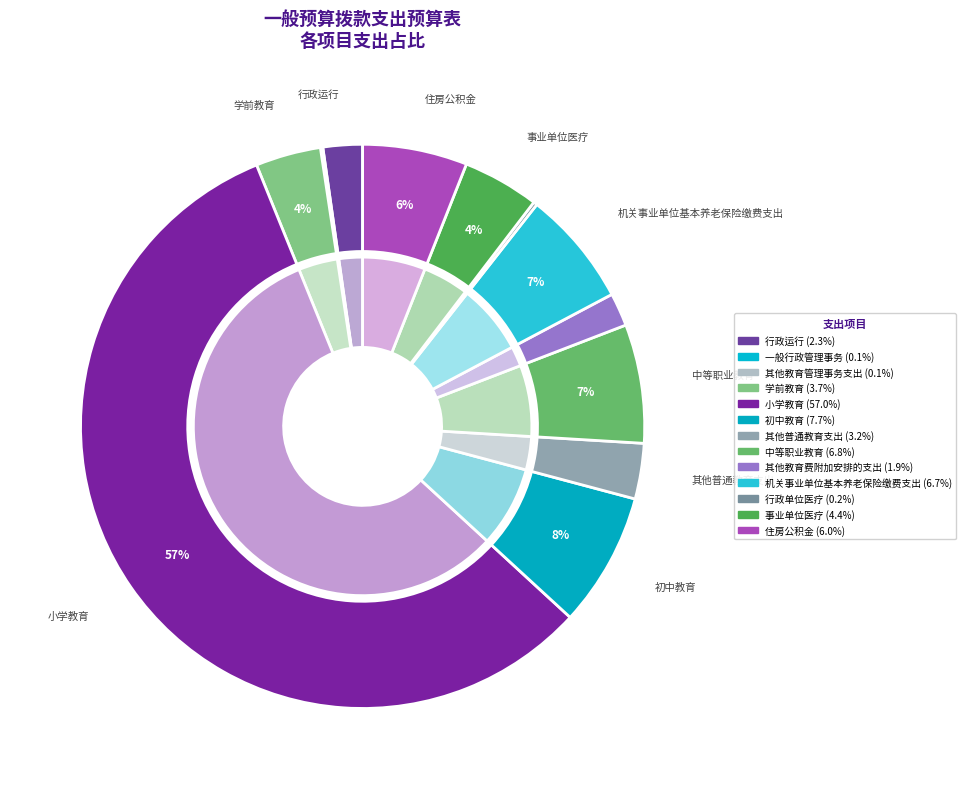

What is the majority slice?

小学教育